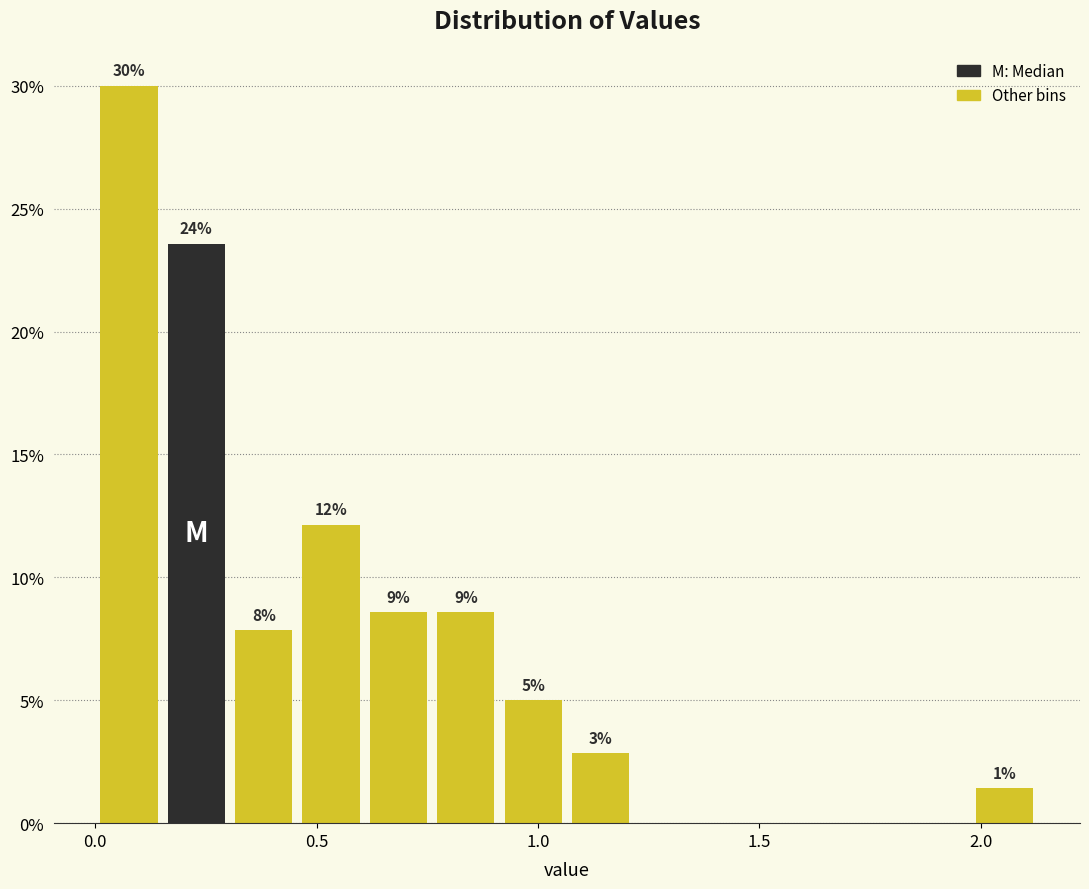

Read against the x-axis, roughly where is the centre of the tallest bar?

0.10